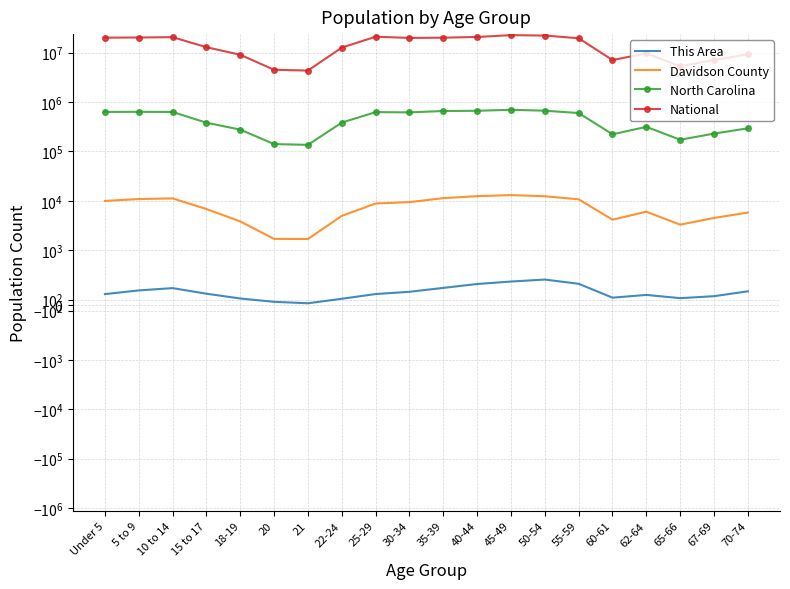

What is the difference between the maximum and minimum values in the North Carolina series?

562584